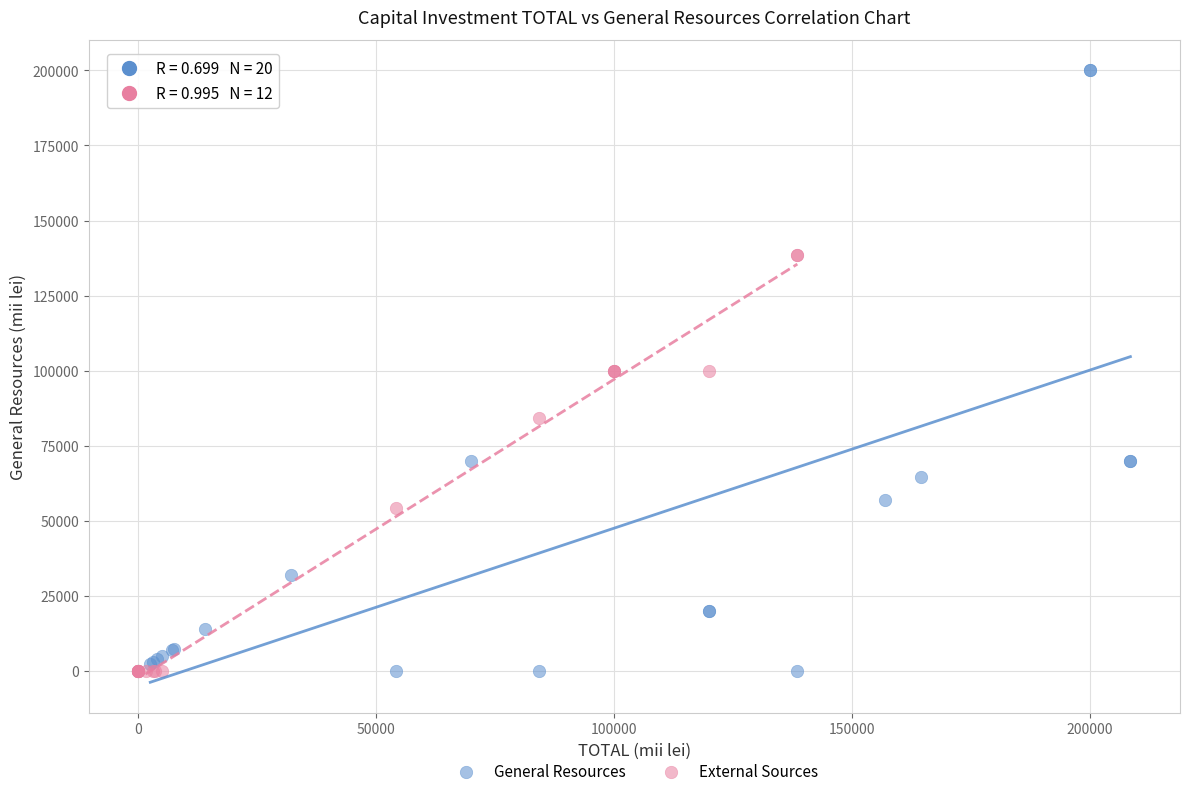

Which series contains the highest Y value?

General Resources